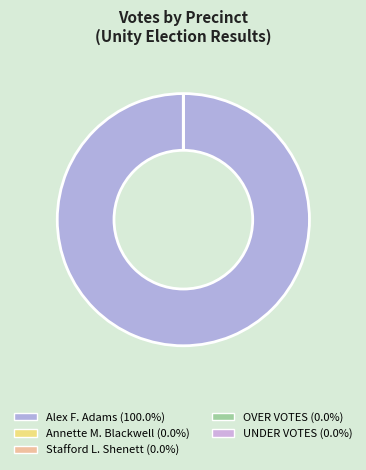

Count the number of slices in the pie.

2